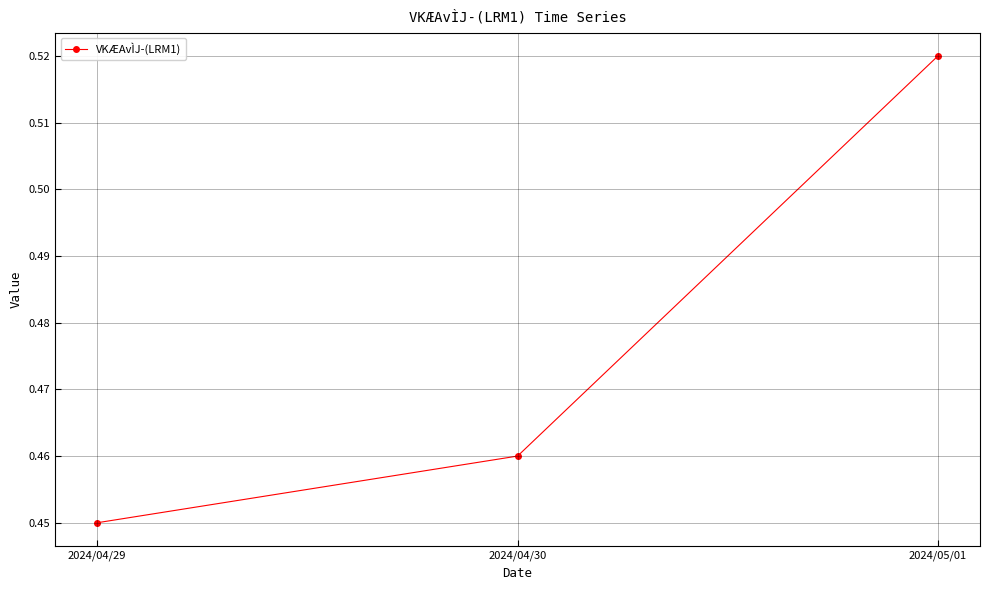

Count the values in the range 0 to 1.

3